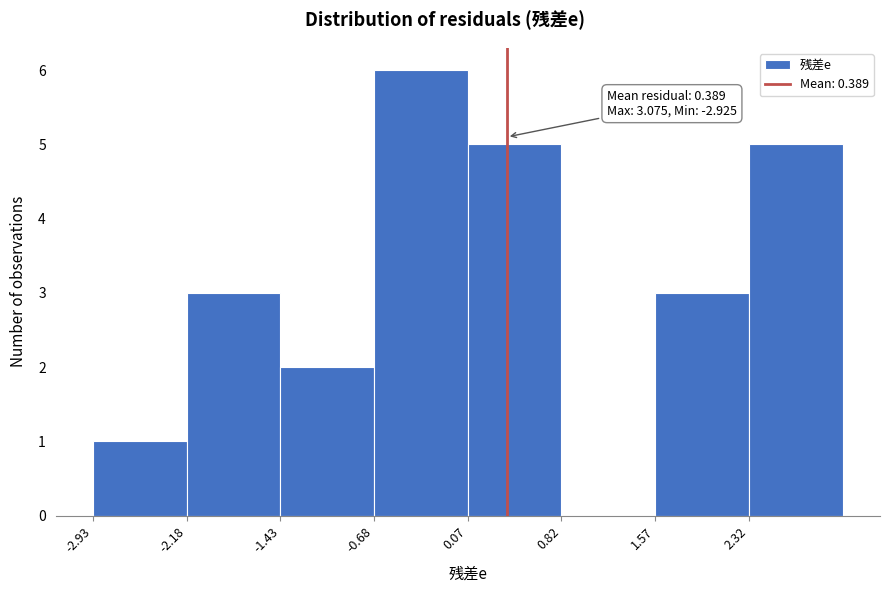

Which range on the x-axis has the tallest bar?

-0.7 to 0.1